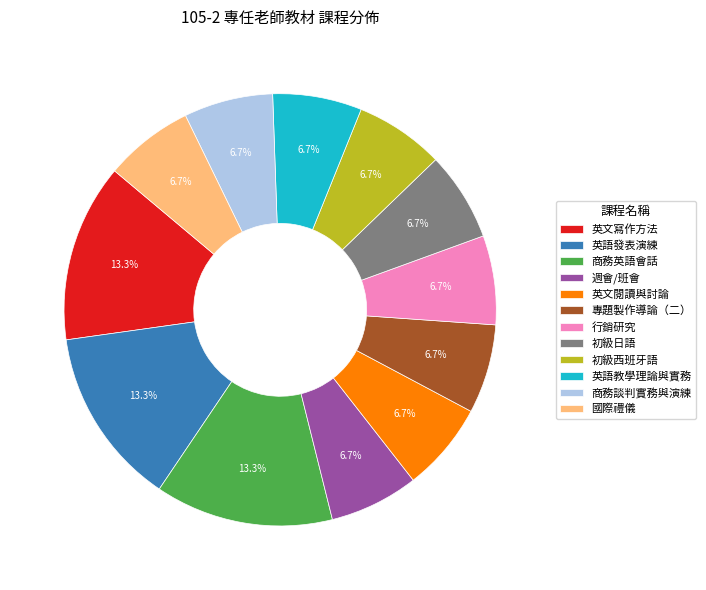

Is the sum of 商務談判實務與演練 and 英文閱讀與討論 greater than half?

No